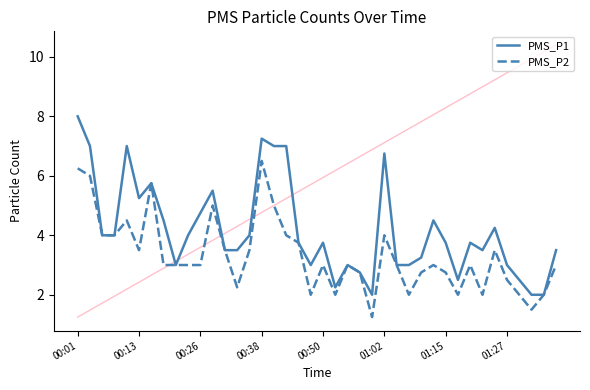

True or false: PMS_P1 has a value of 10.6 at 00:50.

False